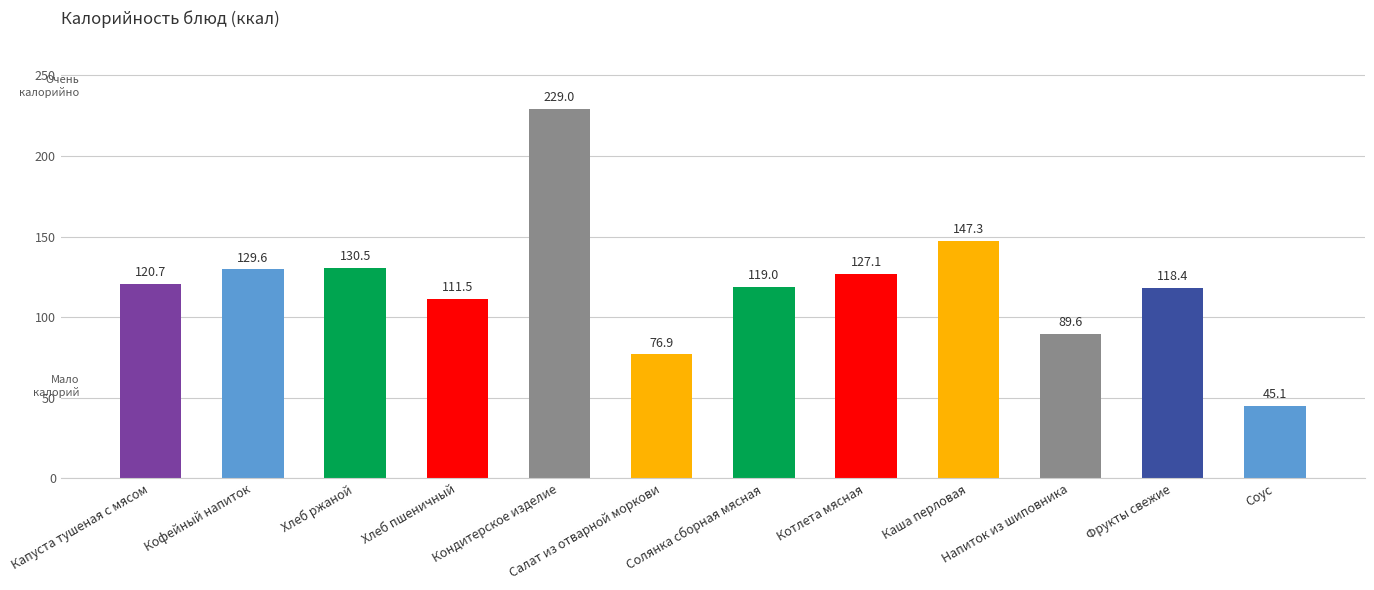

What is the label of the 9th bar from the right?

Хлеб пшеничный